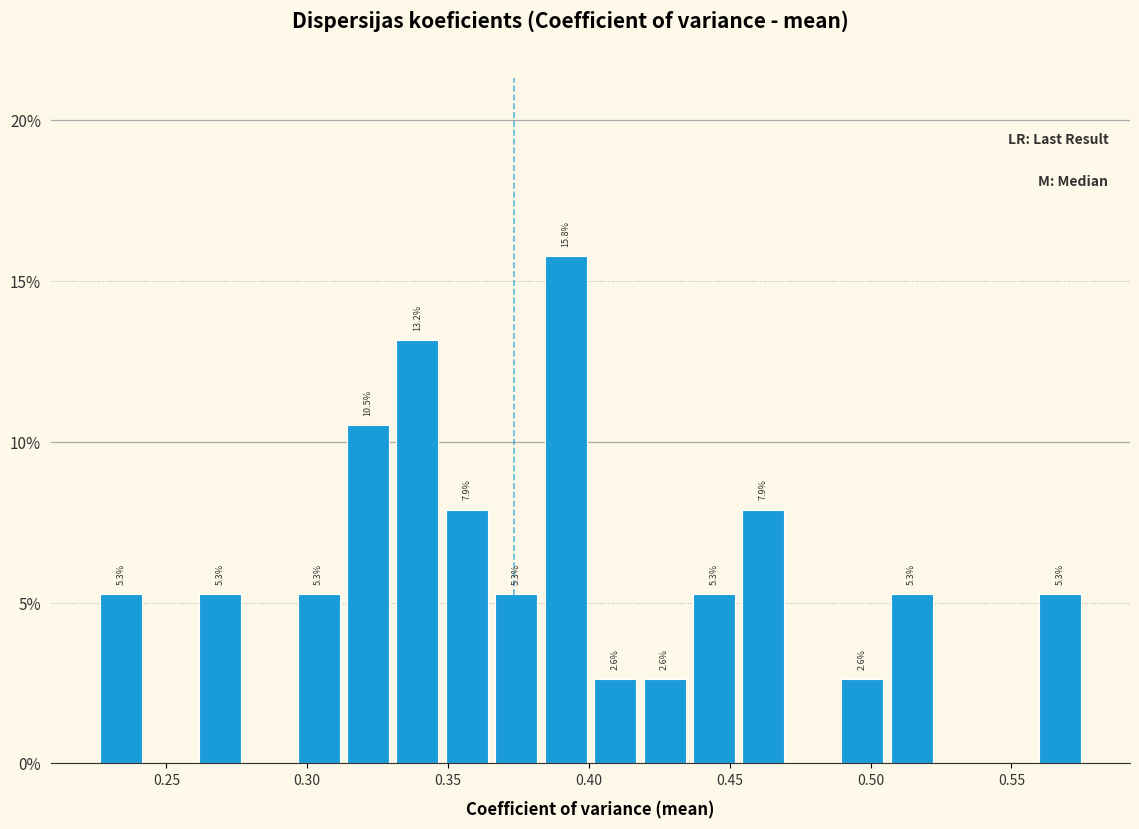

Around what value on the x-axis is the tallest bar? Give the approximate position of its centre, as read against the axis.

0.390